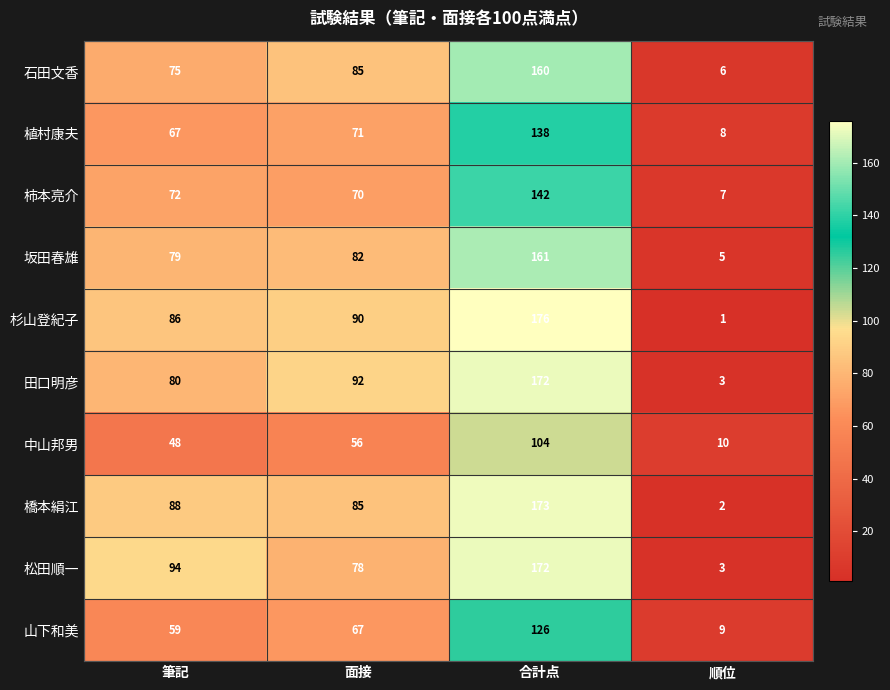

List the labels in order of 橋本絹江 value, smallest first.

順位, 面接, 筆記, 合計点